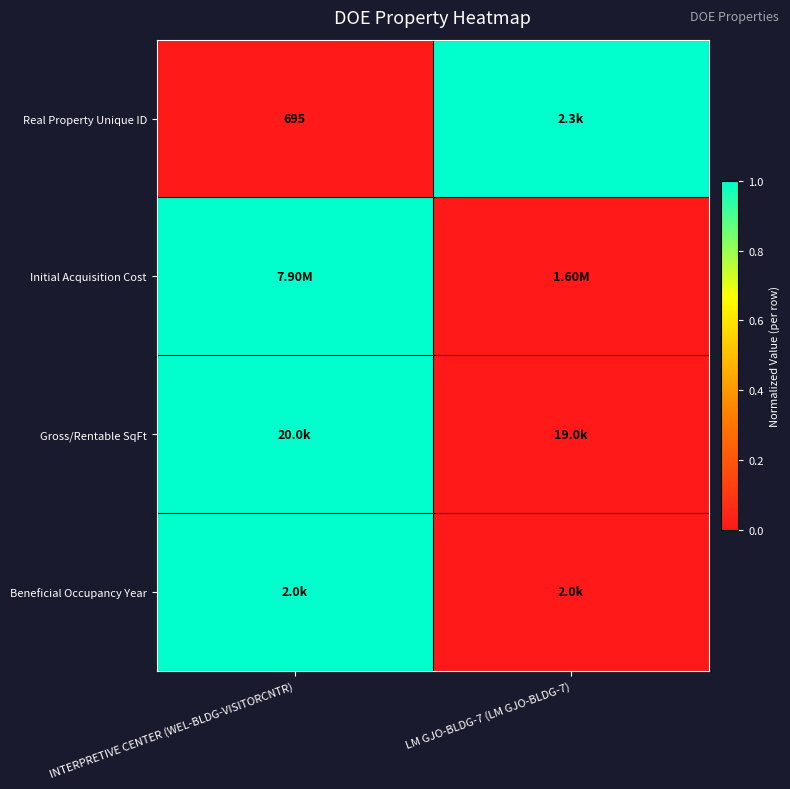

True or false: Beneficial Occupancy Year has a value of 0 at LM GJO-BLDG-7 (LM GJO-BLDG-7).

True